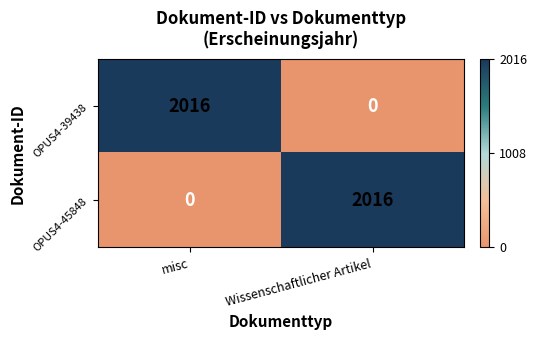

What is the difference between the maximum and minimum values in the OPUS4-45848 series?

2016